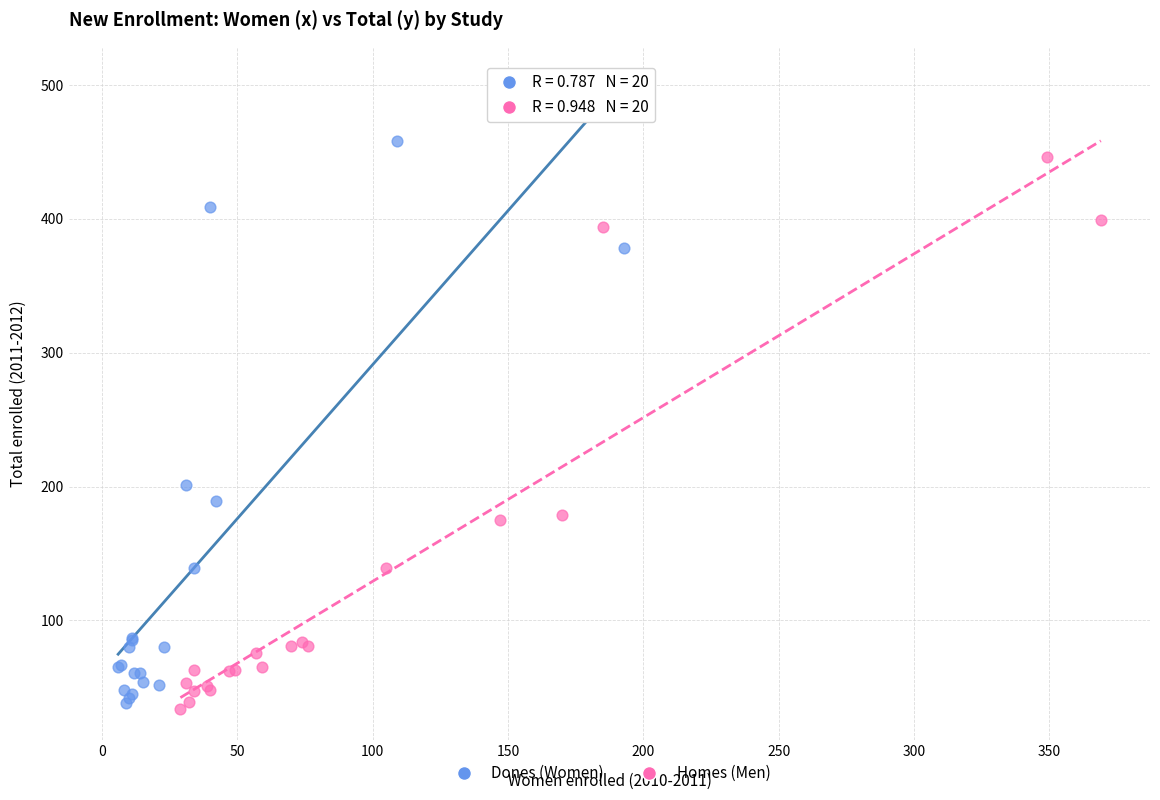

Which series has the largest Y range (max minus min)?

Dones (Women)